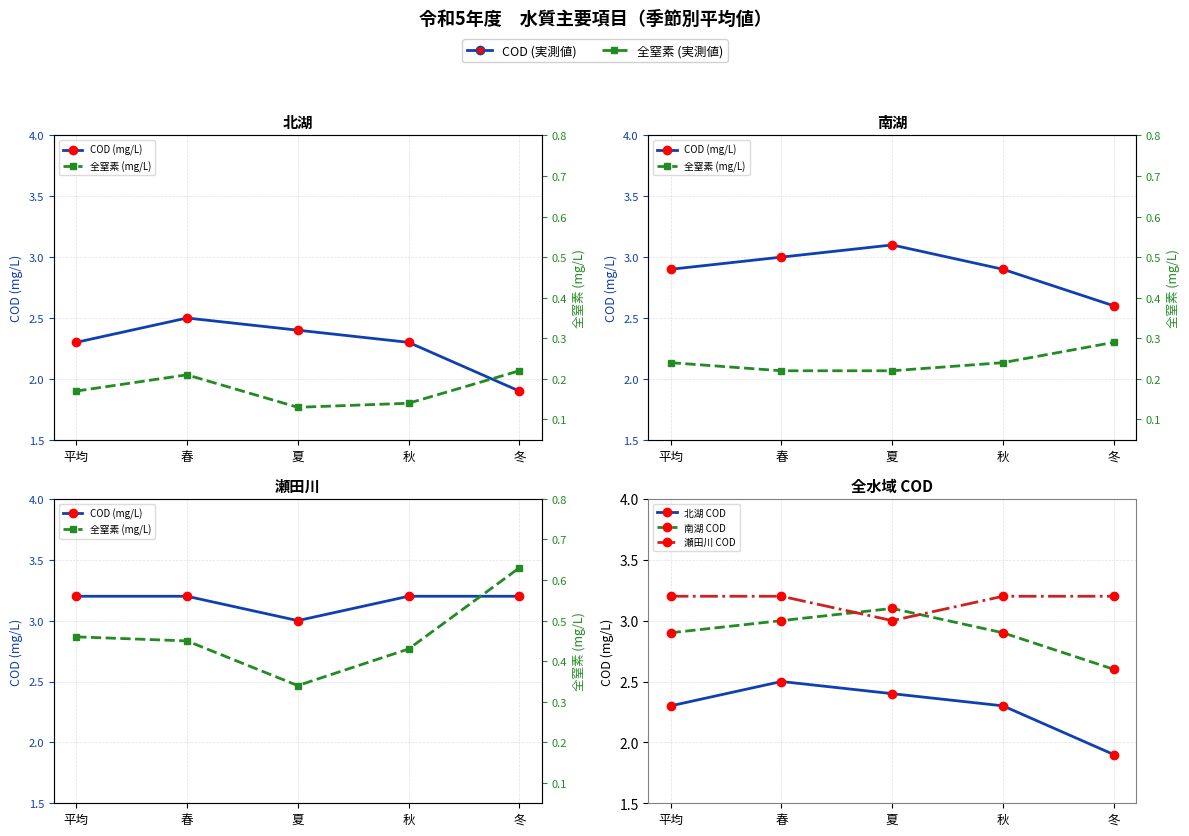

What is the sum of the 瀬田川 COD values at 夏 and 平均?

6.2